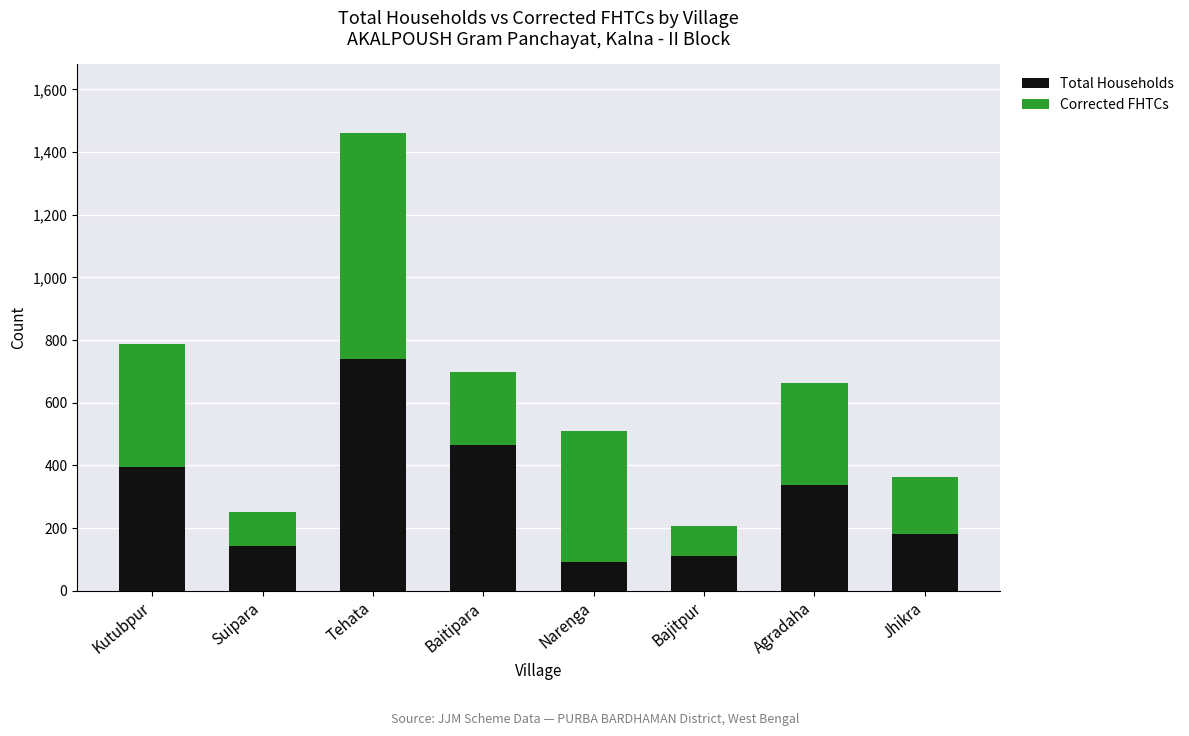

What is the difference between the Total Households values at Agradaha and Tehata?

401